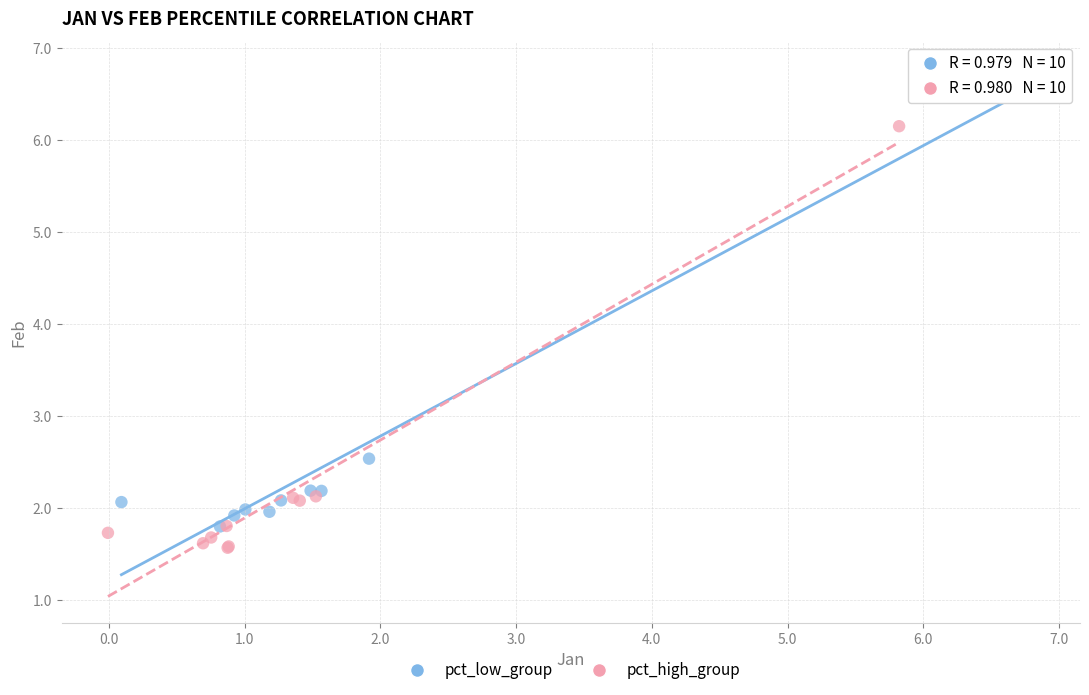

What are all the series names shown in the legend?

pct_low_group, pct_high_group